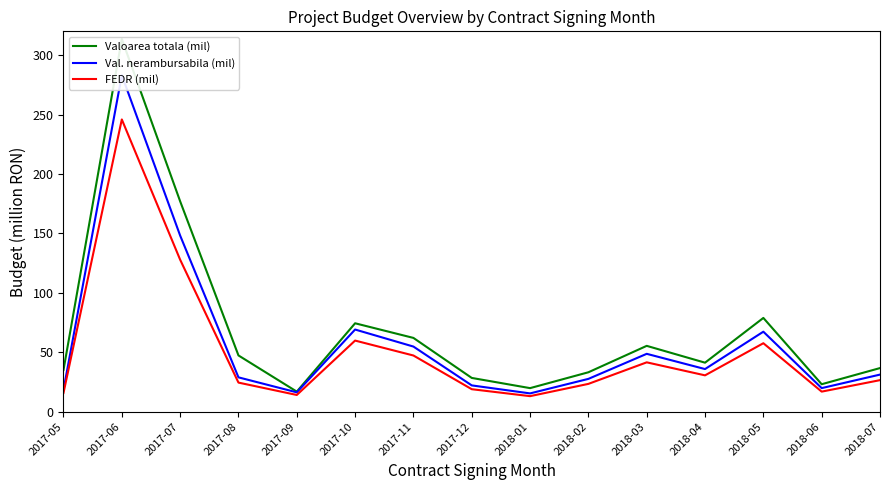

Reading left to right, transcribe all the data shown in this chart.

Valoarea totala (mil): 2017-05=35.2	2017-06=313.6	2017-07=177.0	2017-08=47.4	2017-09=16.9	2017-10=74.4	2017-11=62.1	2017-12=28.4	2018-01=19.9	2018-02=33.2	2018-03=55.4	2018-04=41.3	2018-05=78.9	2018-06=23.1	2018-07=36.7
Val. nerambursabila (mil): 2017-05=18.5	2017-06=283.1	2017-07=148.2	2017-08=28.9	2017-09=16.3	2017-10=69.2	2017-11=54.8	2017-12=22.2	2018-01=15.4	2018-02=27.6	2018-03=48.7	2018-04=35.9	2018-05=67.3	2018-06=19.9	2018-07=31.2
FEDR (mil): 2017-05=15.8	2017-06=245.9	2017-07=127.9	2017-08=24.5	2017-09=14.1	2017-10=59.9	2017-11=47.3	2017-12=19.0	2018-01=13.1	2018-02=23.4	2018-03=41.6	2018-04=30.6	2018-05=57.6	2018-06=16.9	2018-07=26.6